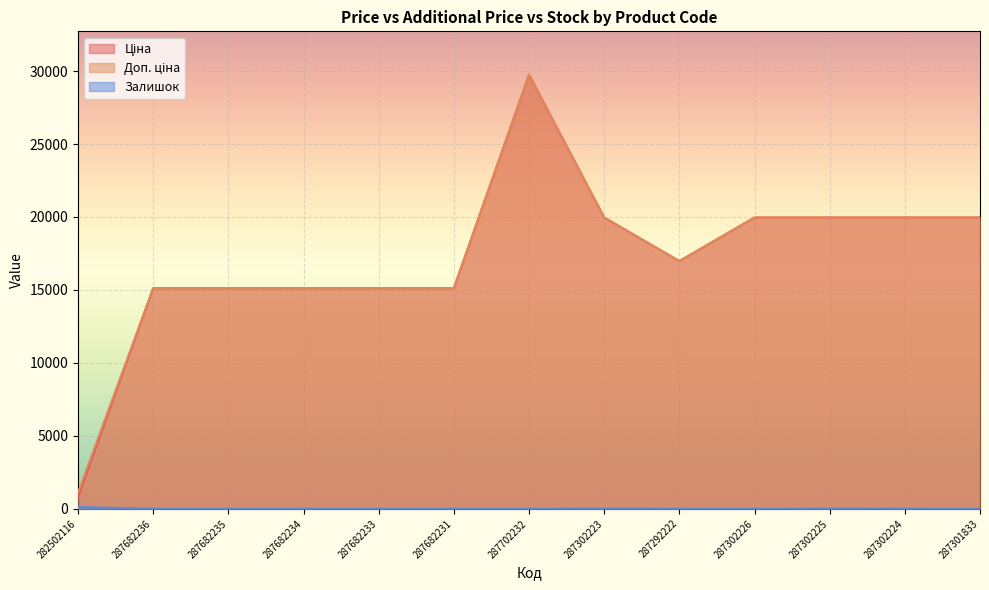

What is the difference between the second highest and minimum values in the Залишок series?

7.0